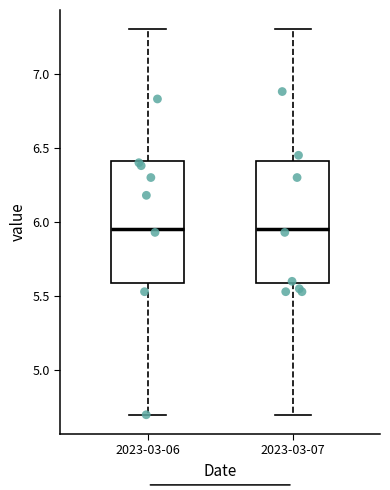

Reading left to right, read every box against the y-axis: the position of its median line, the range the box covers, and the ends of its whiskers. The values are not printed on the chart, so give them approximately, as read against the axis.

2023-03-06: median 5.95, box 5.60 to 6.40, whiskers 4.70 to 7.30
2023-03-07: median 5.95, box 5.60 to 6.40, whiskers 4.70 to 7.30